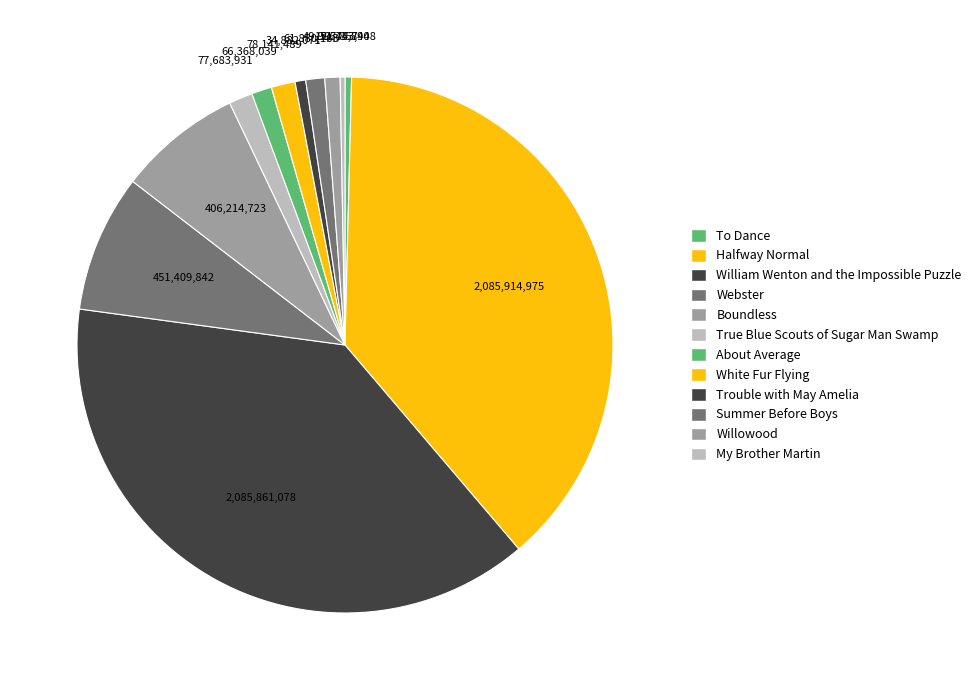

The True Blue Scouts of Sugar Man Swamp slice represents 1% of the pie. True or false?

True